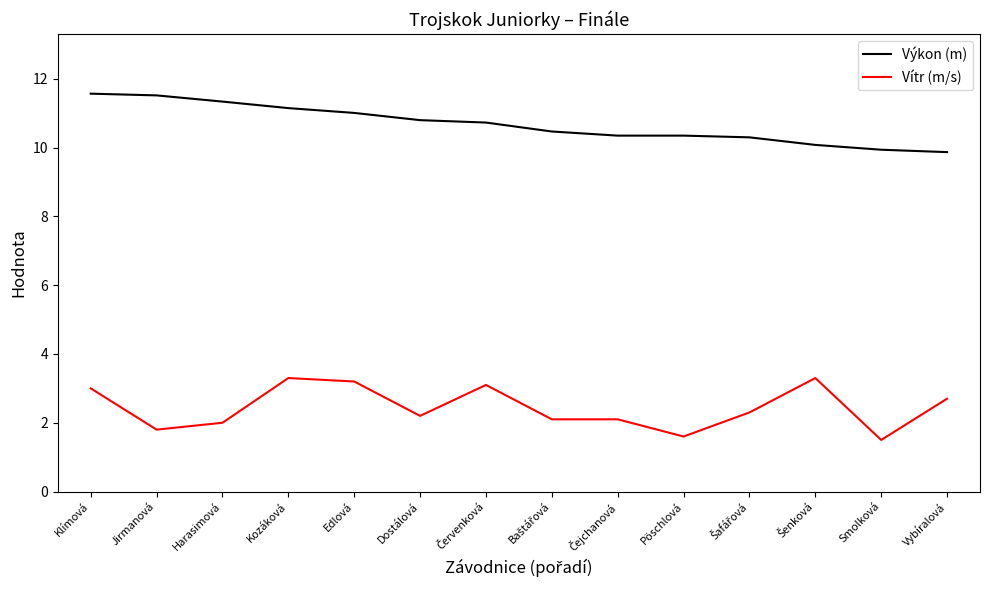

Which series has the largest total across all categories?

Výkon (m)